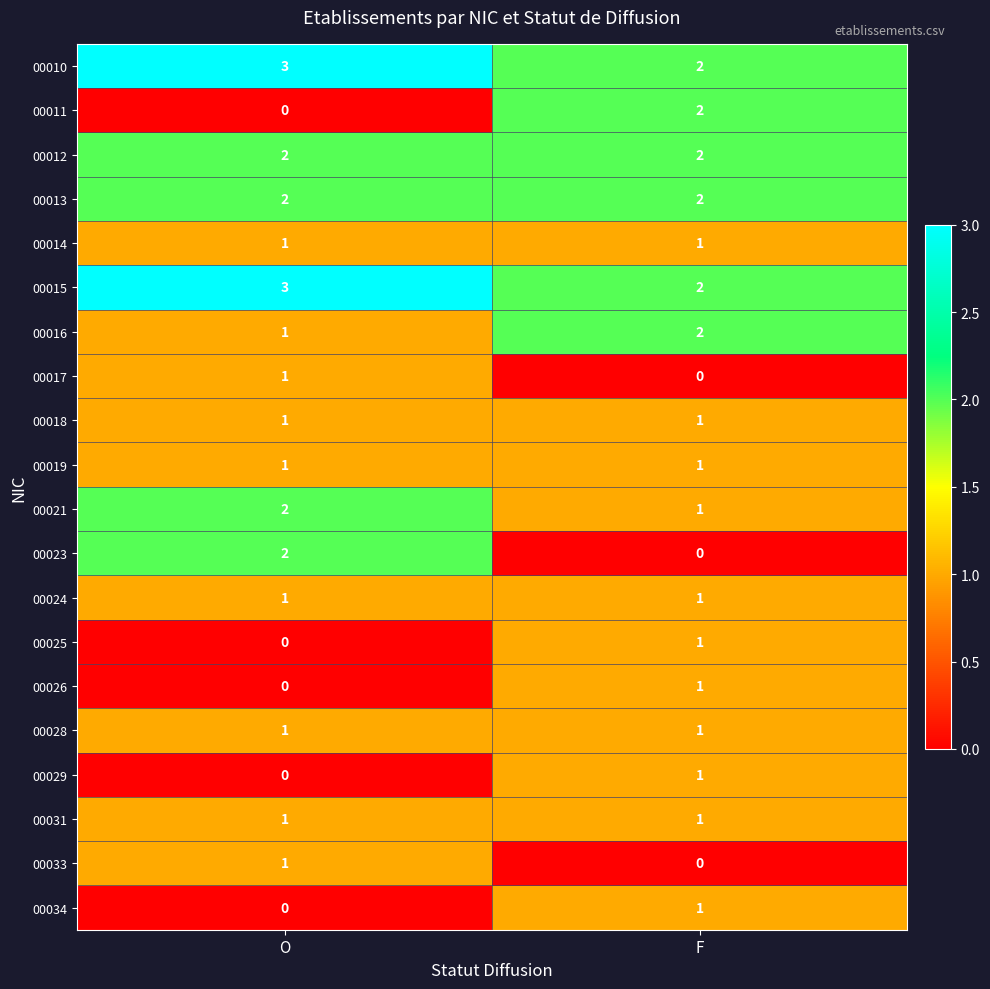

What is the total value across all series at F?

23